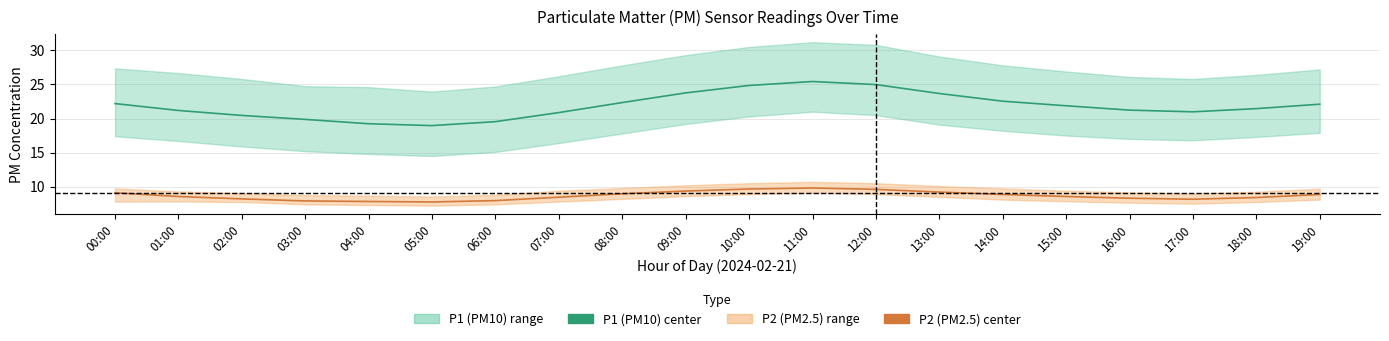

What is the difference between the maximum and minimum values in the P1 (PM10) center series?

6.5